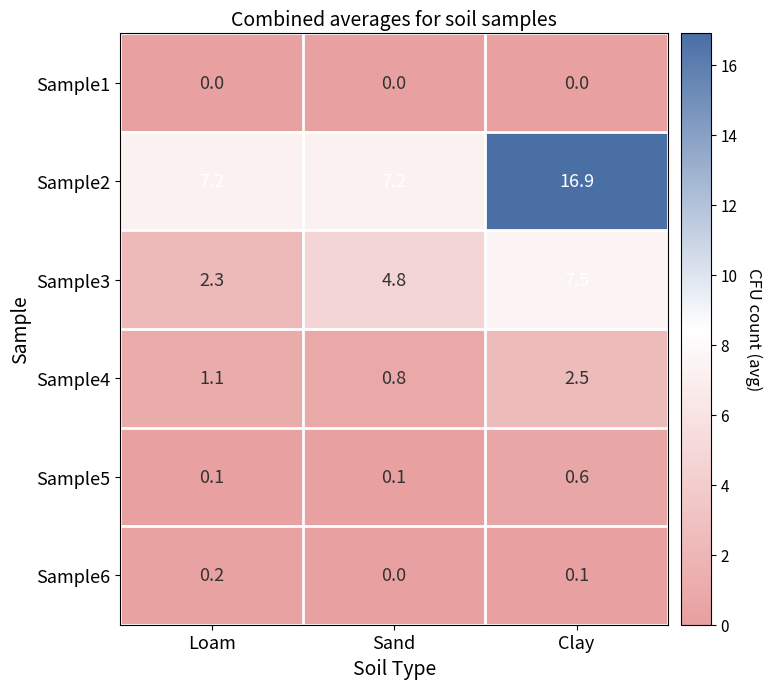

What is the maximum value shown in the chart?

16.9